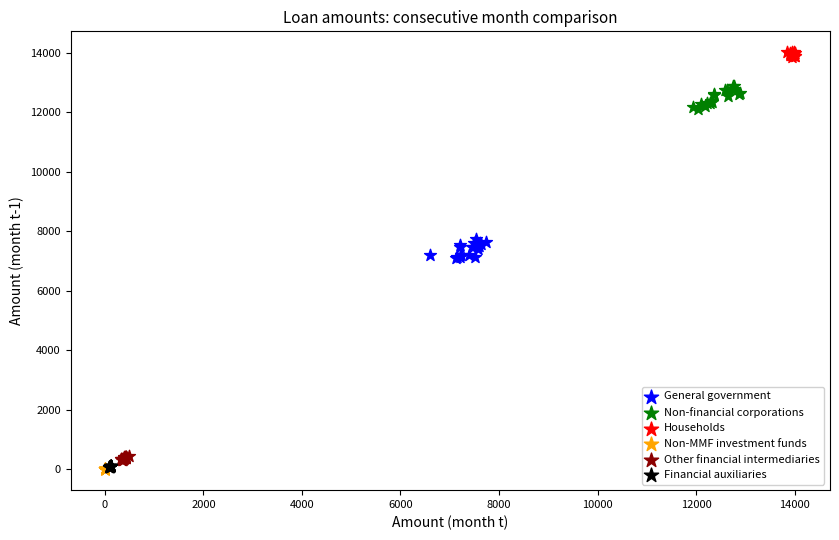

What are all the series names shown in the legend?

General government, Non-financial corporations, Households, Non-MMF investment funds, Other financial intermediaries, Financial auxiliaries